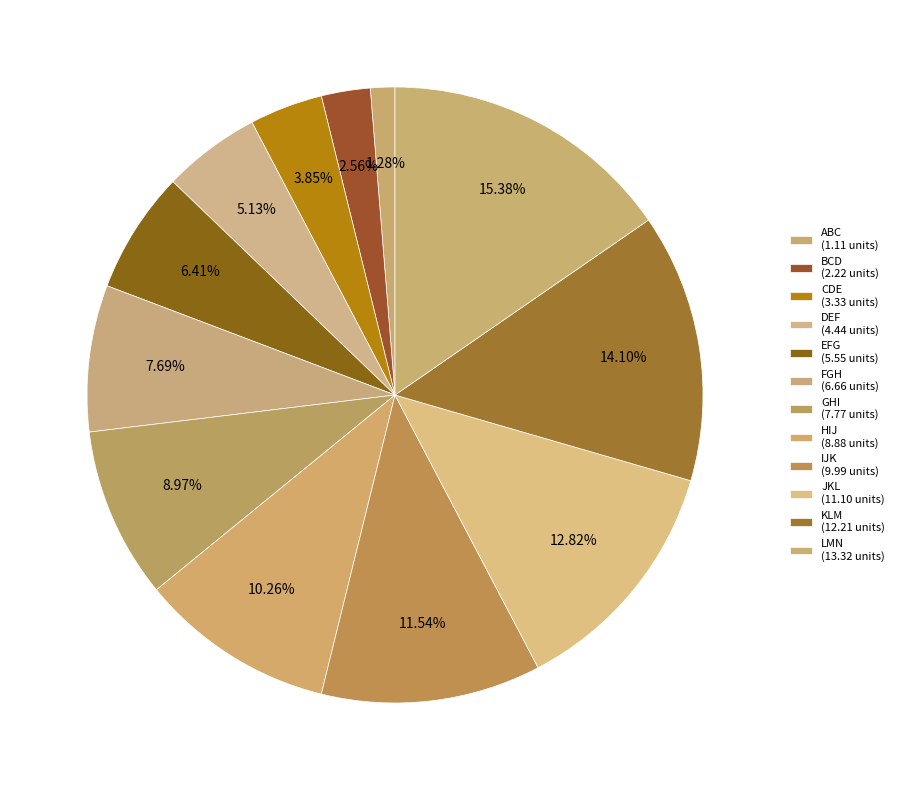

What percentage is NOT represented by DEF?

94.9%